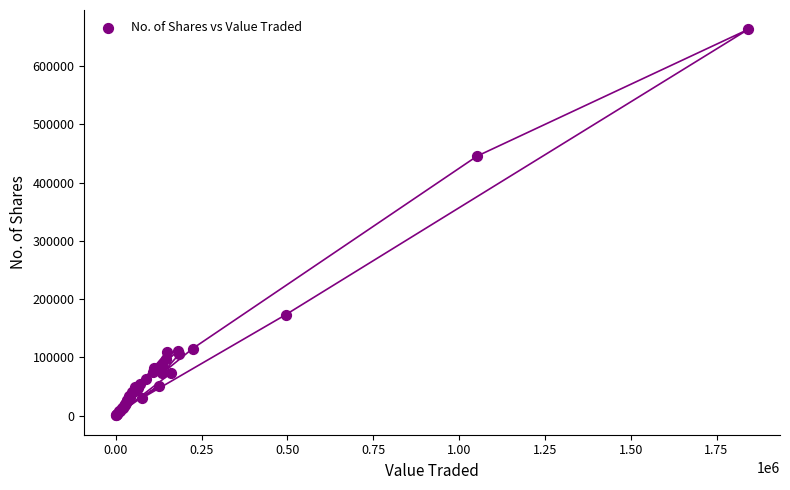

What Y value in the scatter plot is closest to 331723?

445548